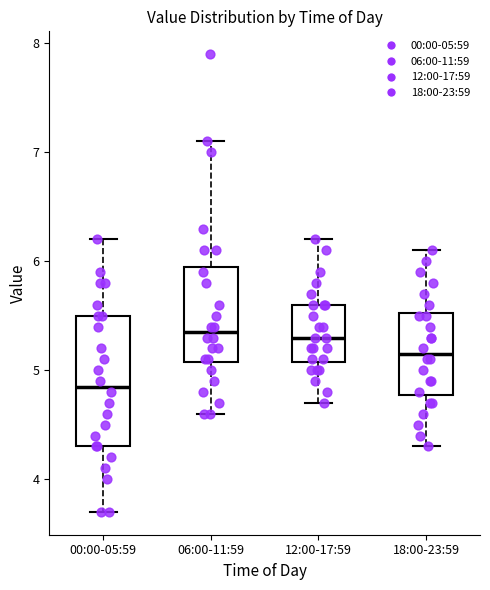

Which box's median line is the lowest?

00:00-05:59